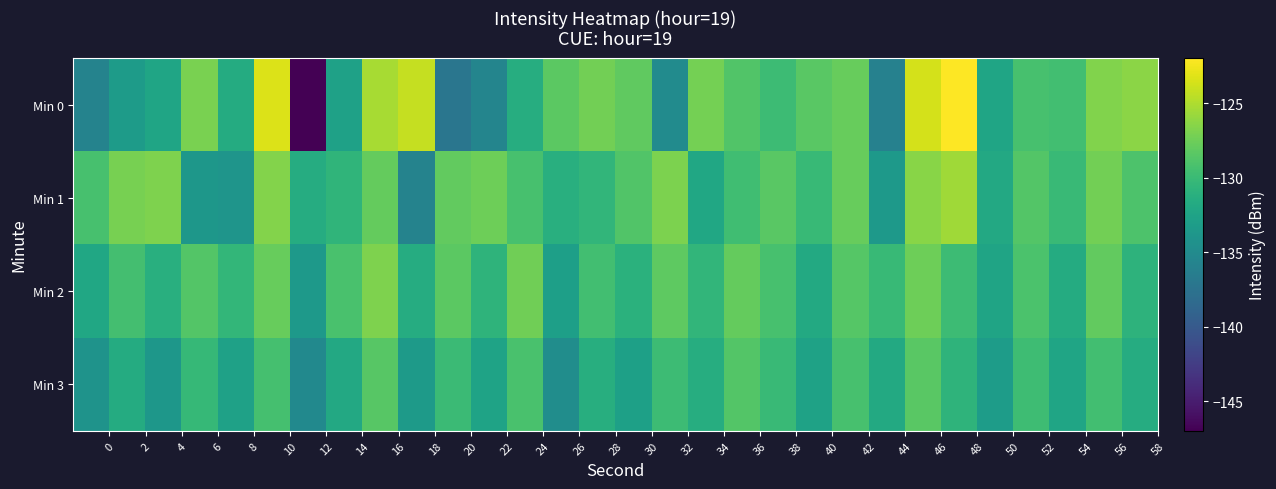

How many distinct data groups are displayed?

4